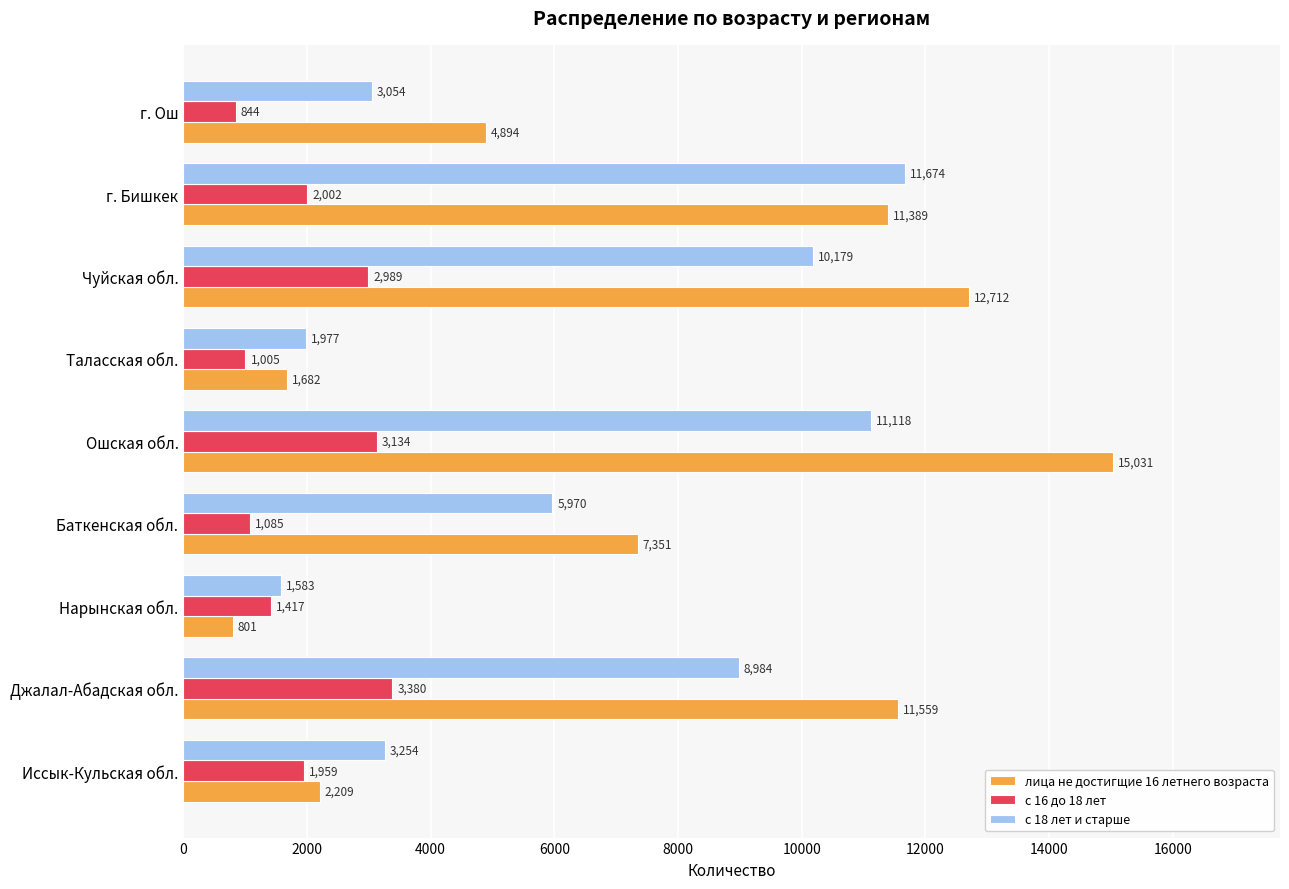

The value of лица не достигщие 16 летнего возраста at Чуйская обл. is 7948. True or false?

False